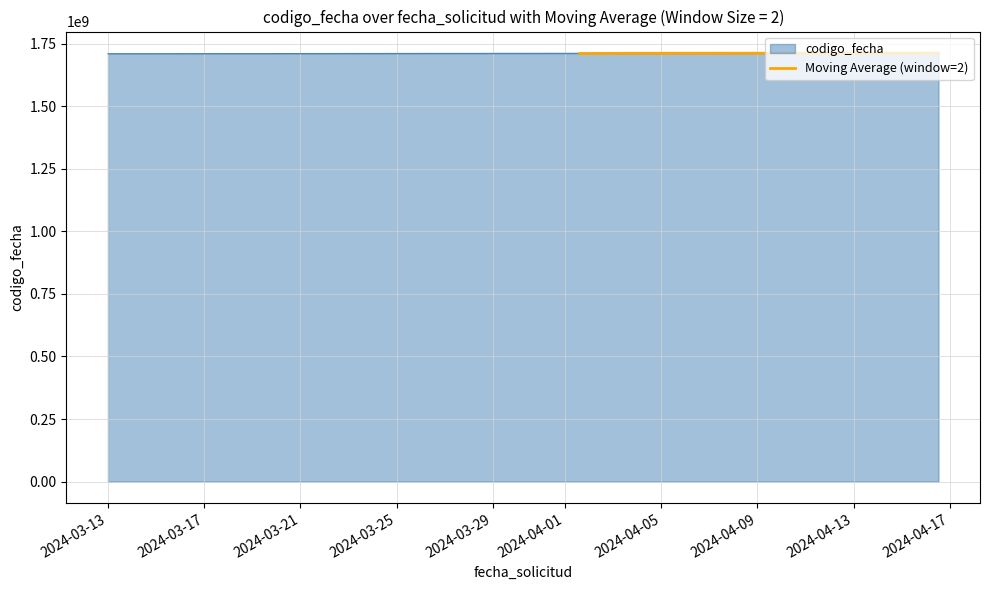

What is the highest value of the Moving Average (window=2) series?

1713140554.5